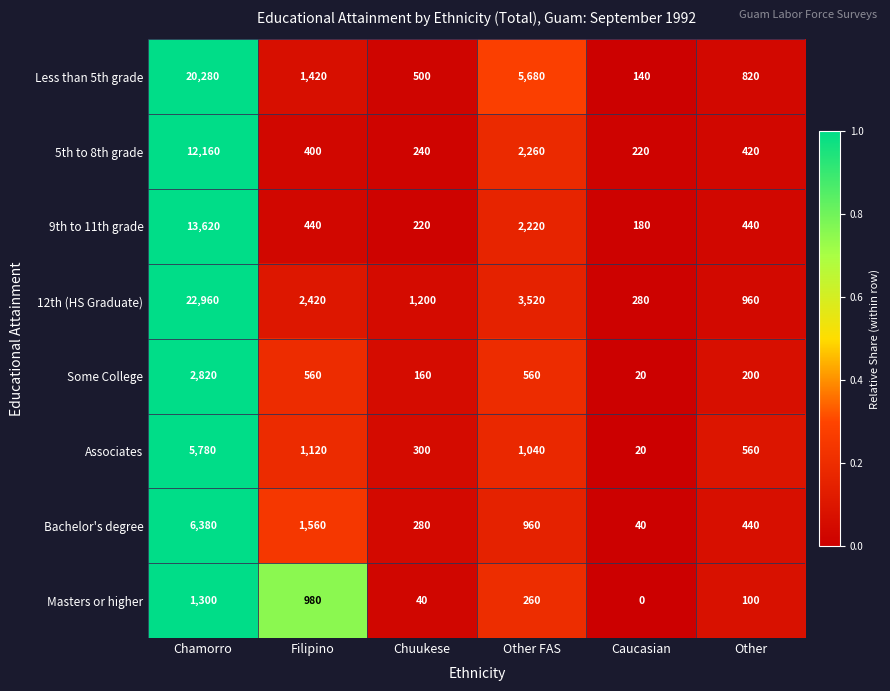

At how many categories does at least one series exceed 0?

6